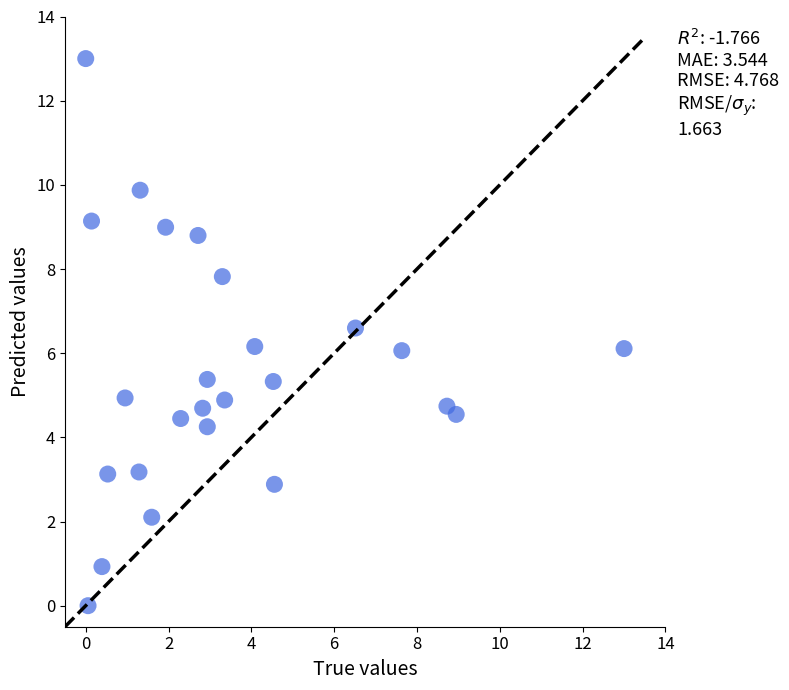

What is the range of X values (max minus min)?

13.0